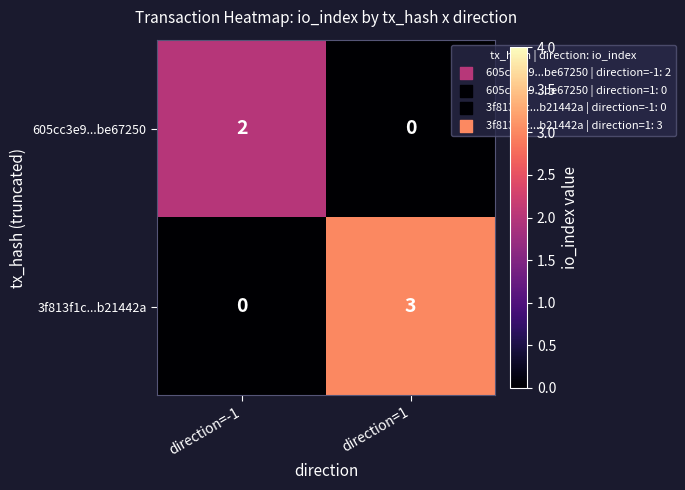

At direction=-1, list the series in order from largest to smallest.

605cc3e9...be67250, 3f813f1c...b21442a